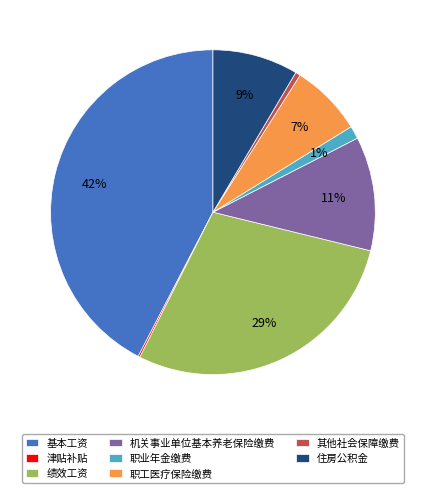

Approximately how many times larger is the value at 职工医疗保险缴费 compared to 机关事业单位基本养老保险缴费?

0.6